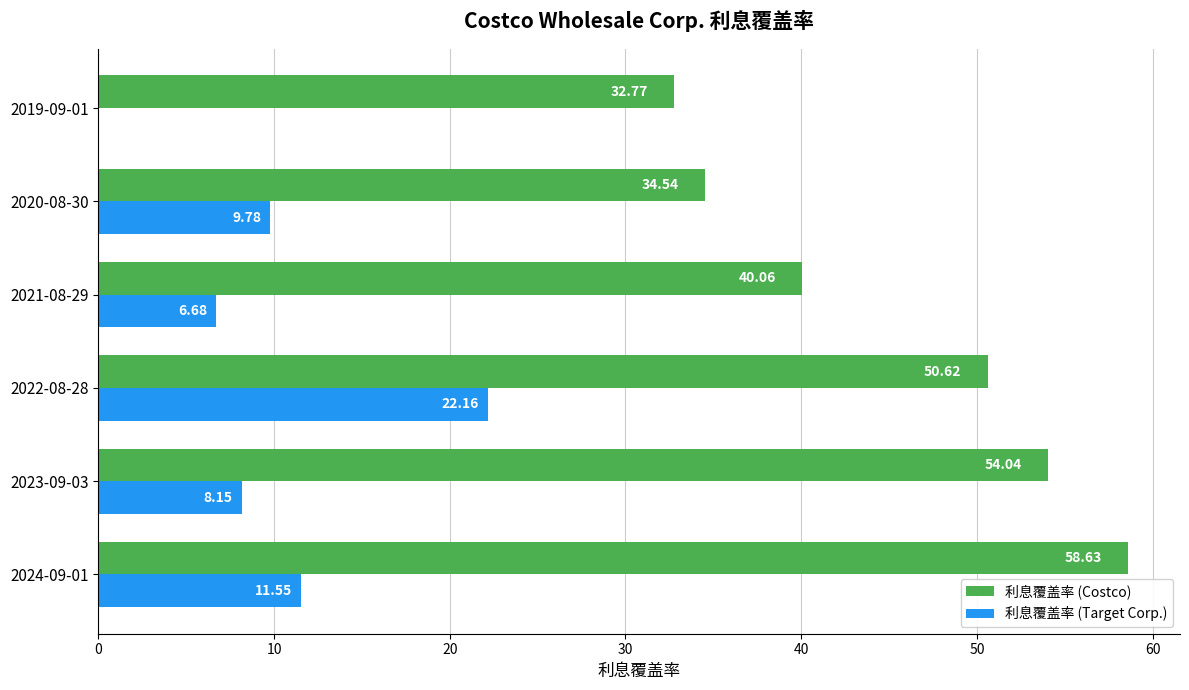

What is the total value across all series at 2021-08-29?

46.7